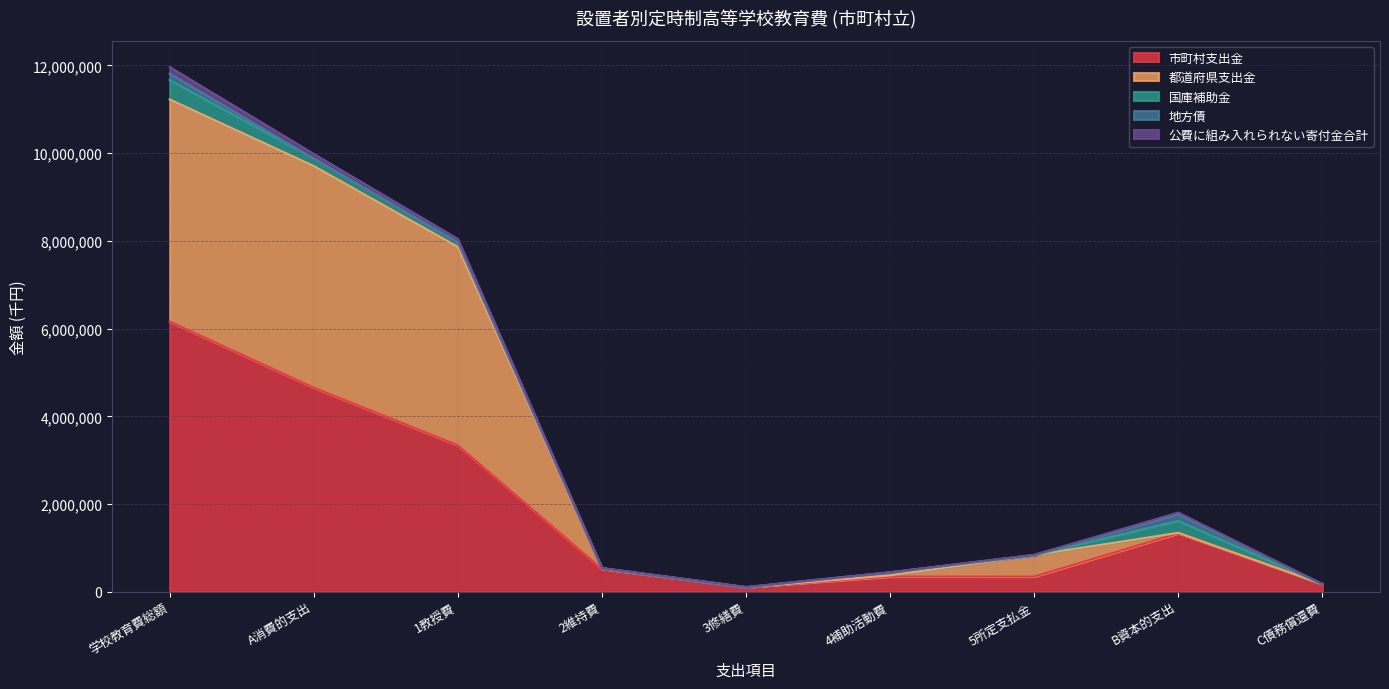

What is the difference between the second highest and minimum values in the 地方債 series?

143809